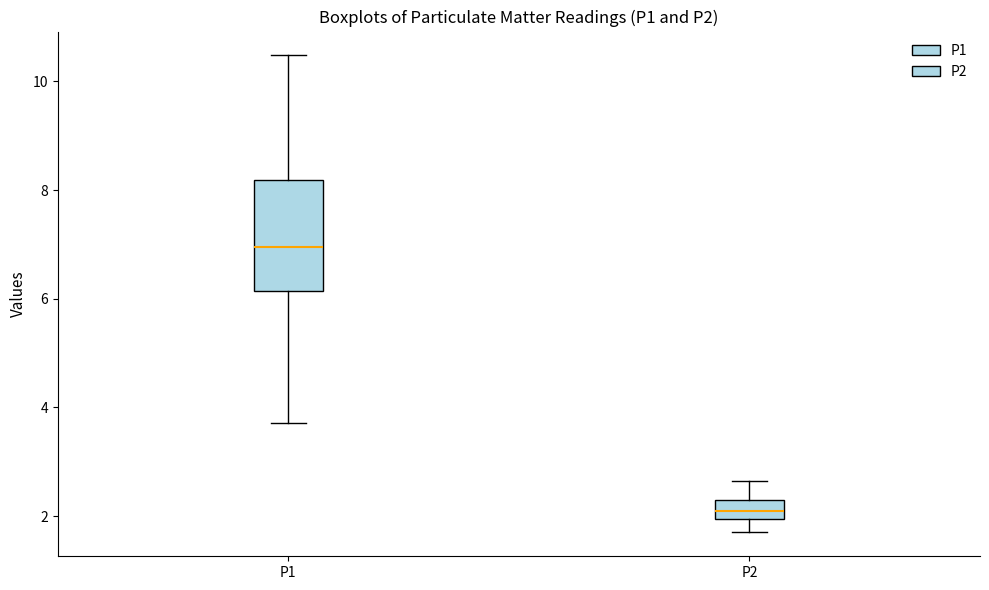

Where does the upper whisker of the box for P1 end on the y-axis? The values are not printed on the chart, so give them approximately, as read against the axis.

10.4